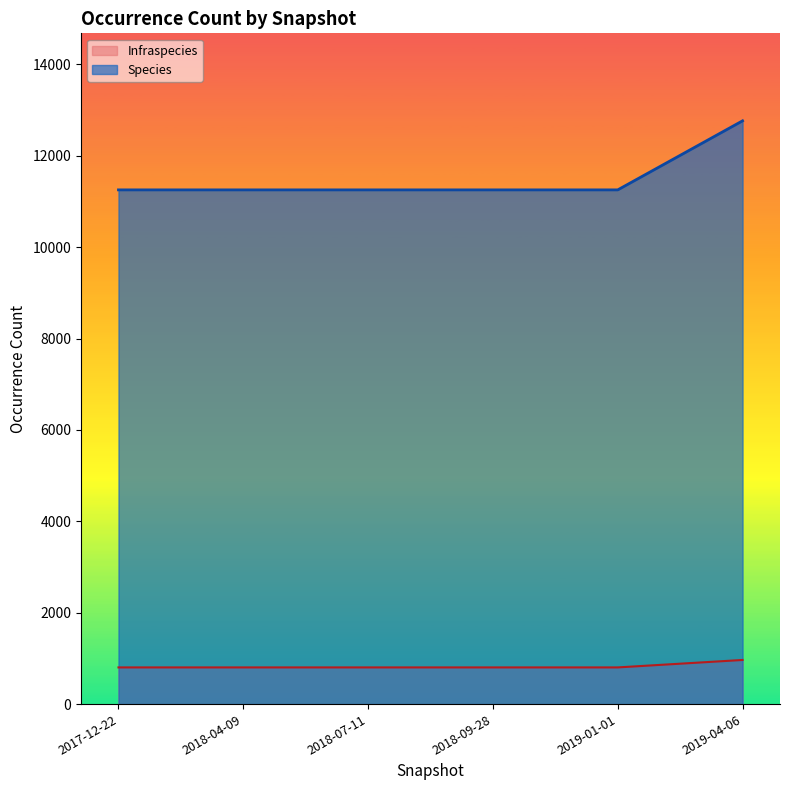

True or false: Infraspecies and Species intersect in this chart.

False